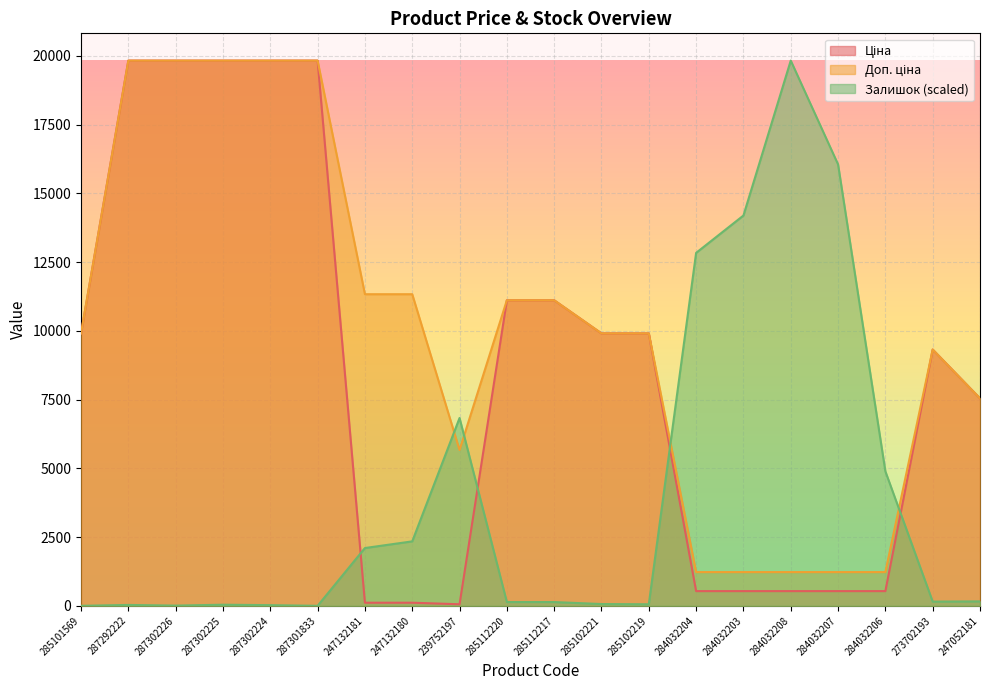

At which category does the chart reach its minimum across all series?

285101569